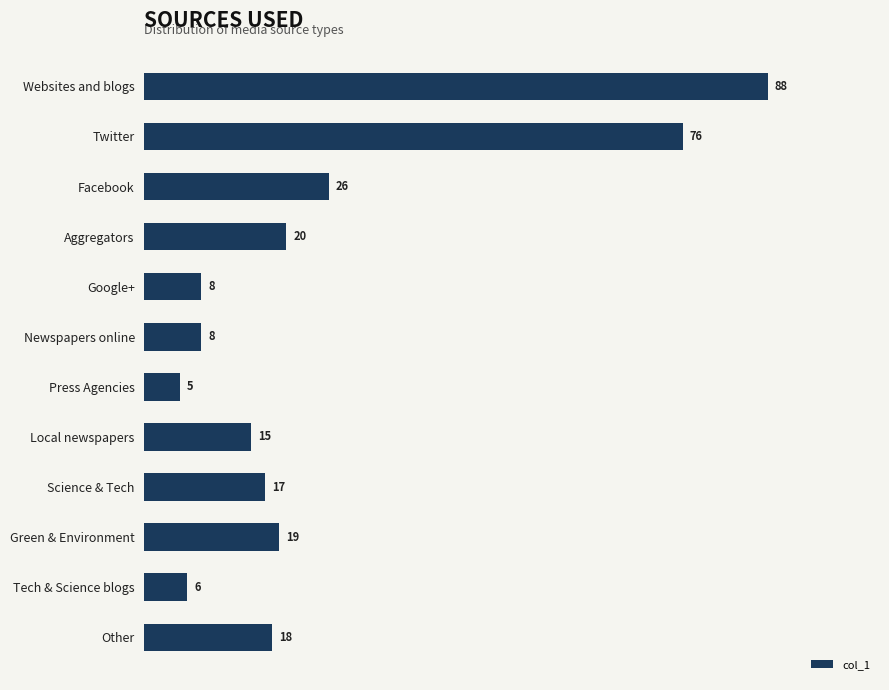

How many distinct data groups are displayed?

1